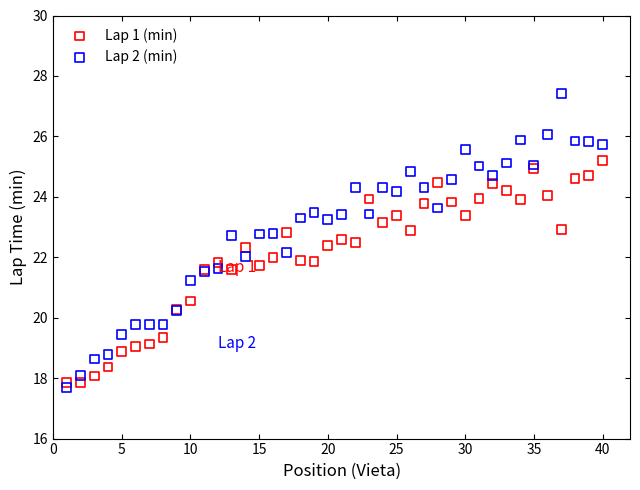

What are all the series names shown in the legend?

Lap 1 (min), Lap 2 (min)